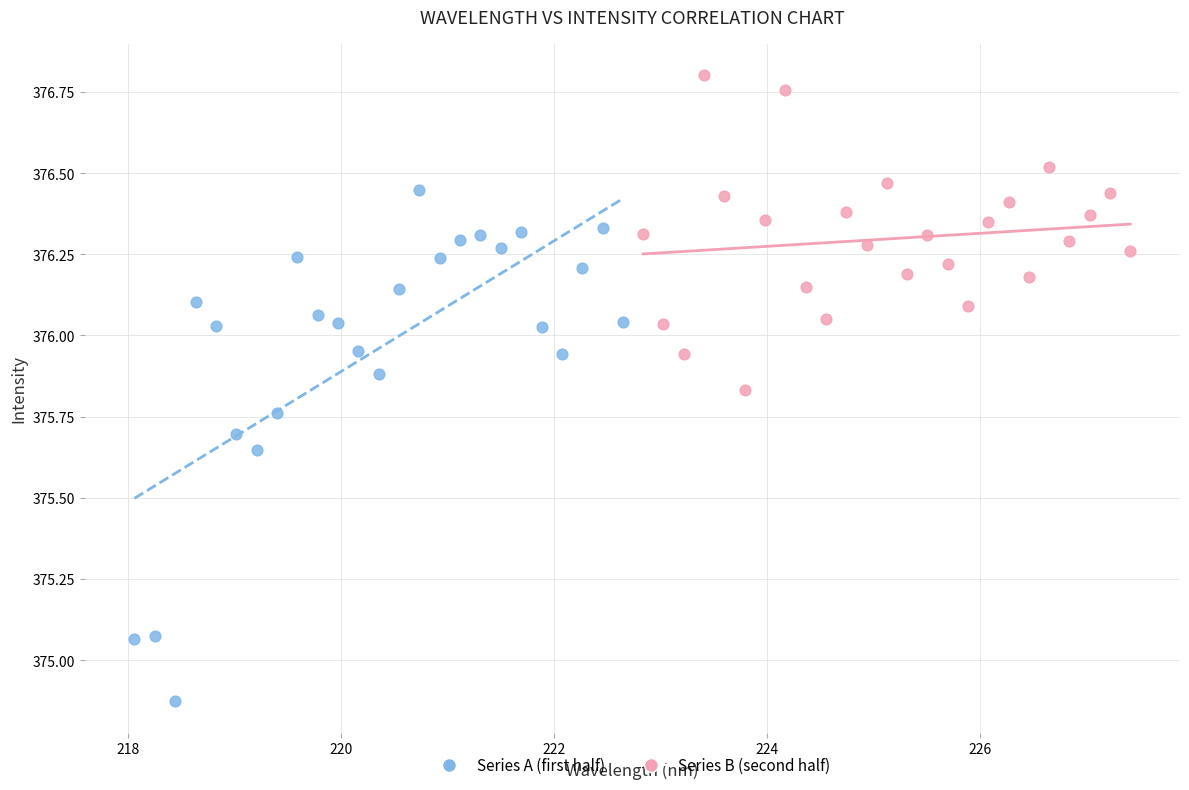

Which series reaches the minimum Y coordinate?

Series A (first half)